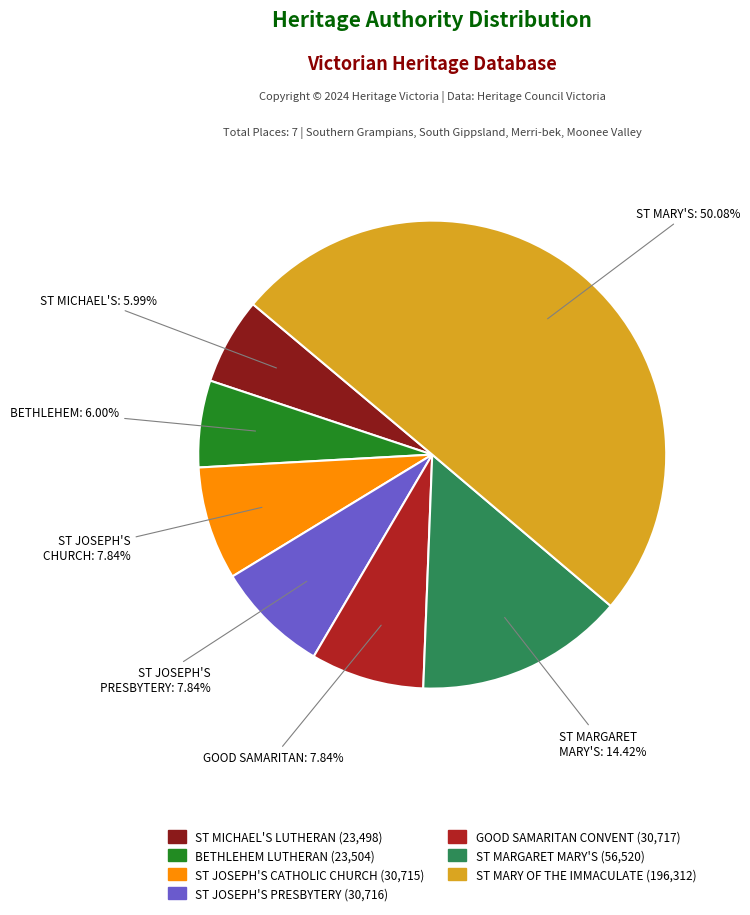

How many slices are in this pie chart?

7